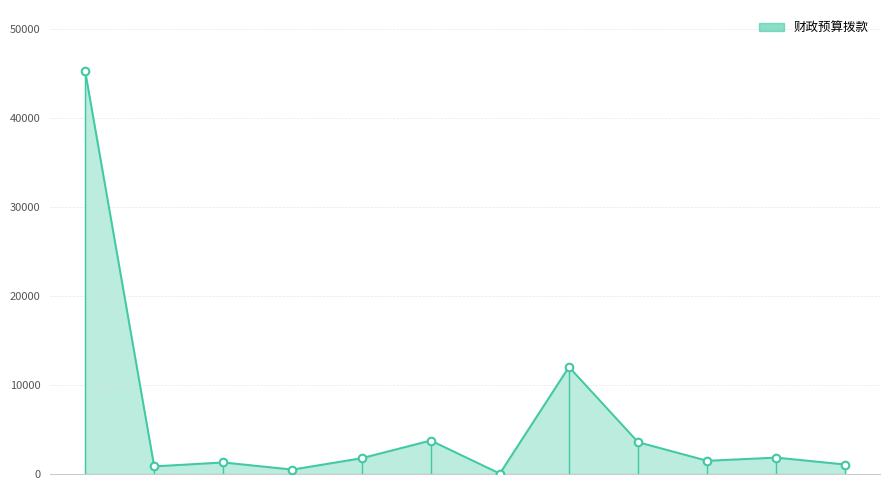

What is the difference between the maximum and minimum values?

45283.0